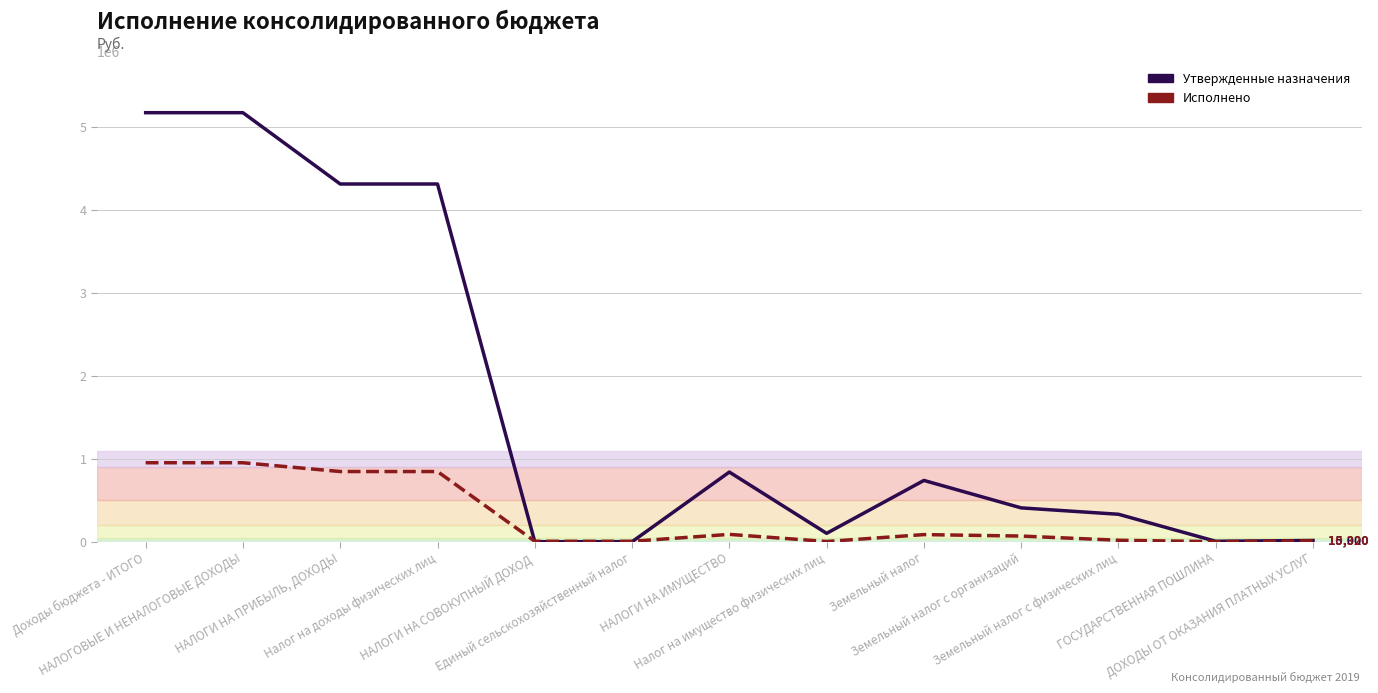

How many values in the Исполнено series exceed 68279?

7